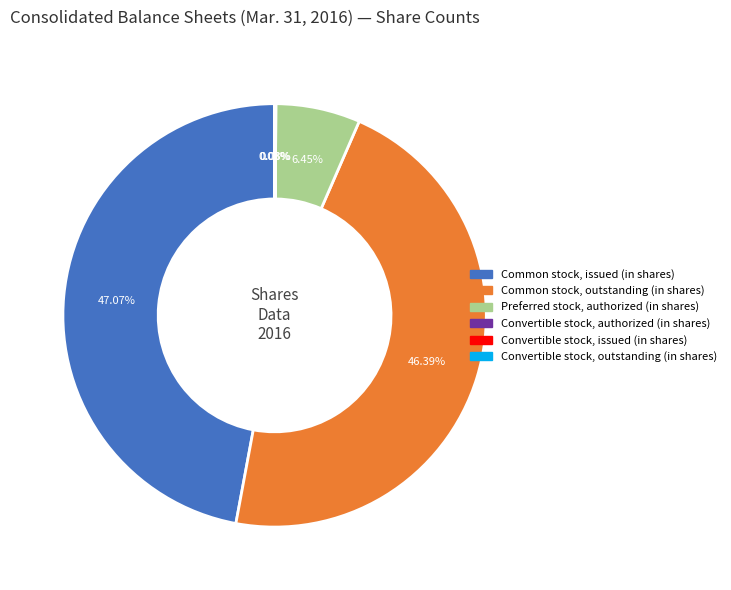

Which slice is the largest?

Common stock, issued (in shares)